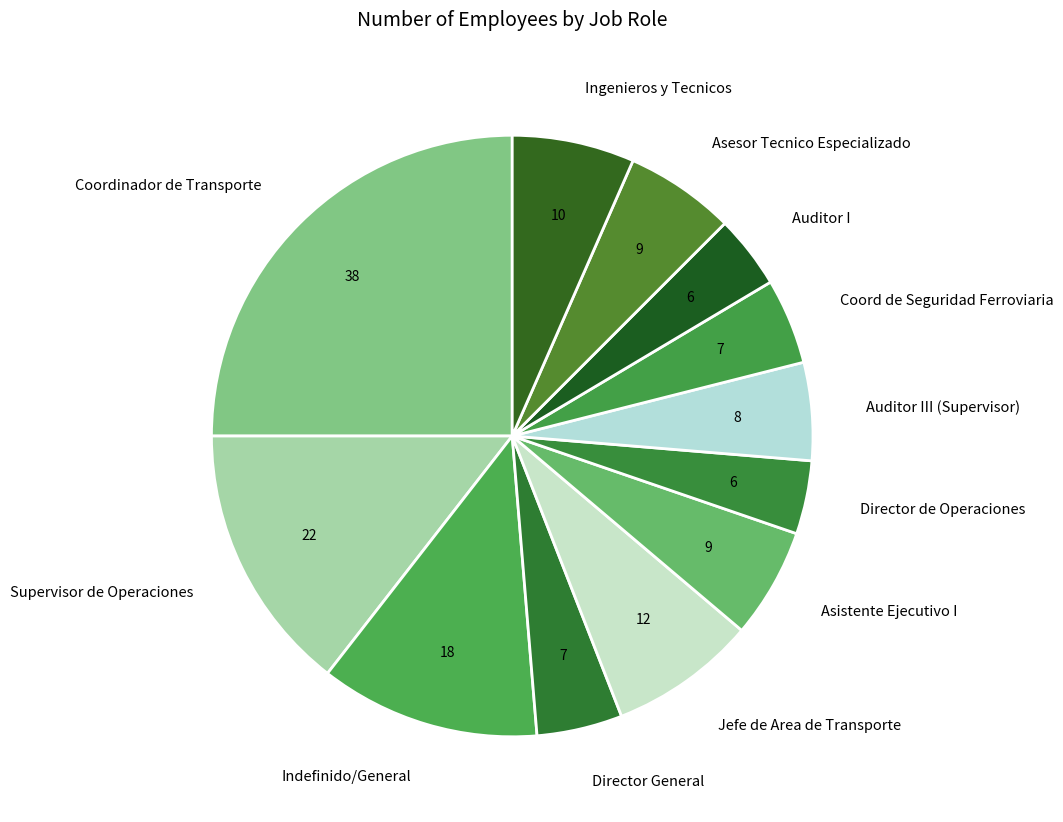

Which has a higher value, Jefe de Area de Transporte or Asesor Tecnico Especializado?

Jefe de Area de Transporte